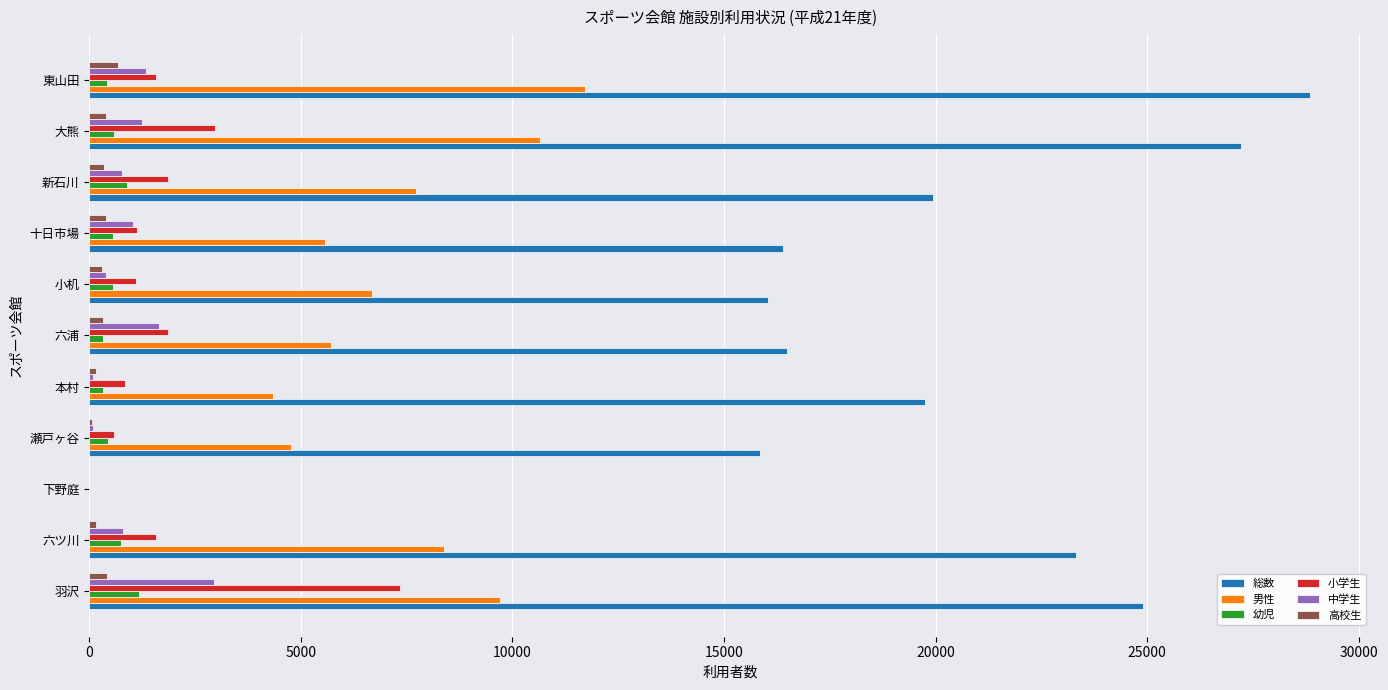

Which label corresponds to the largest value in the chart?

東山田